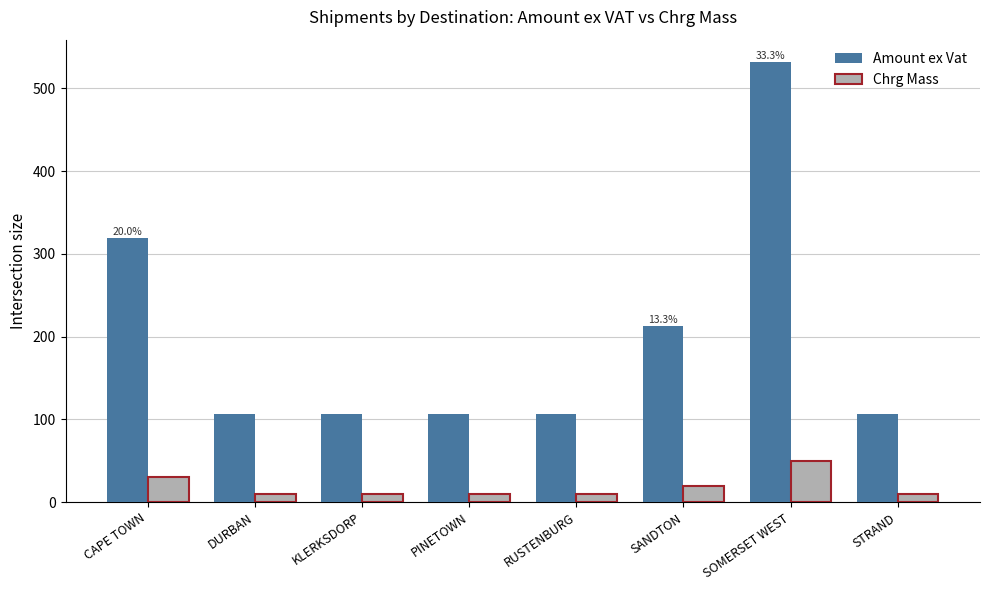

What is the difference between the maximum and minimum values in the Chrg Mass series?

40.0